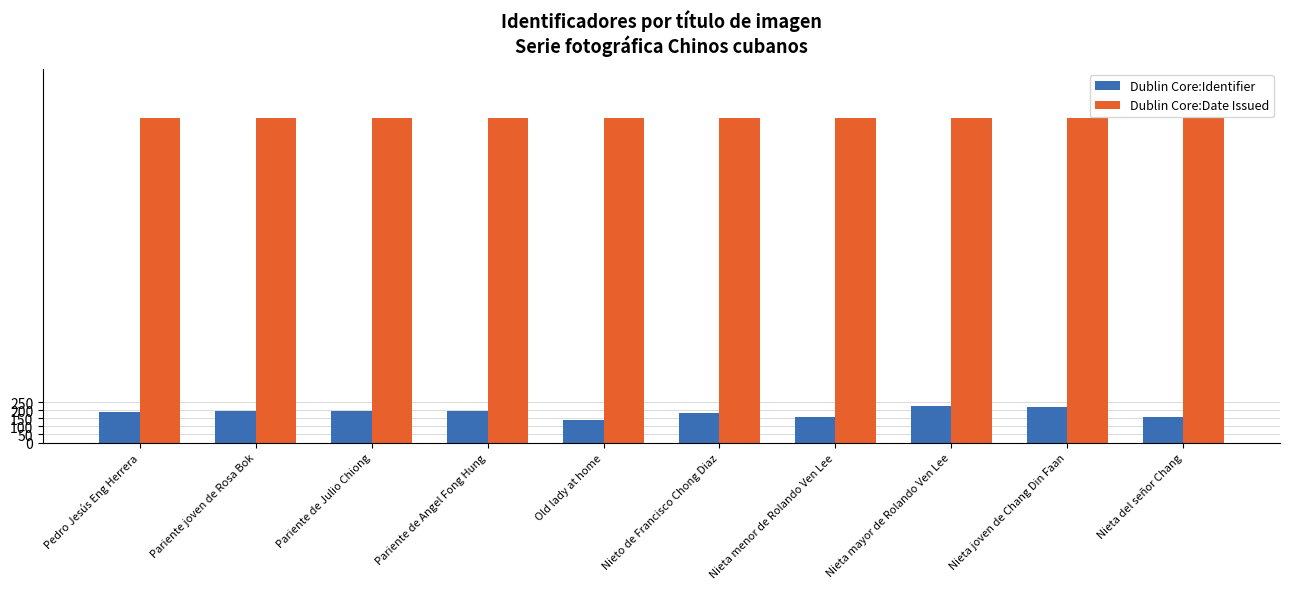

What is the average value of the Dublin Core:Identifier series?

186